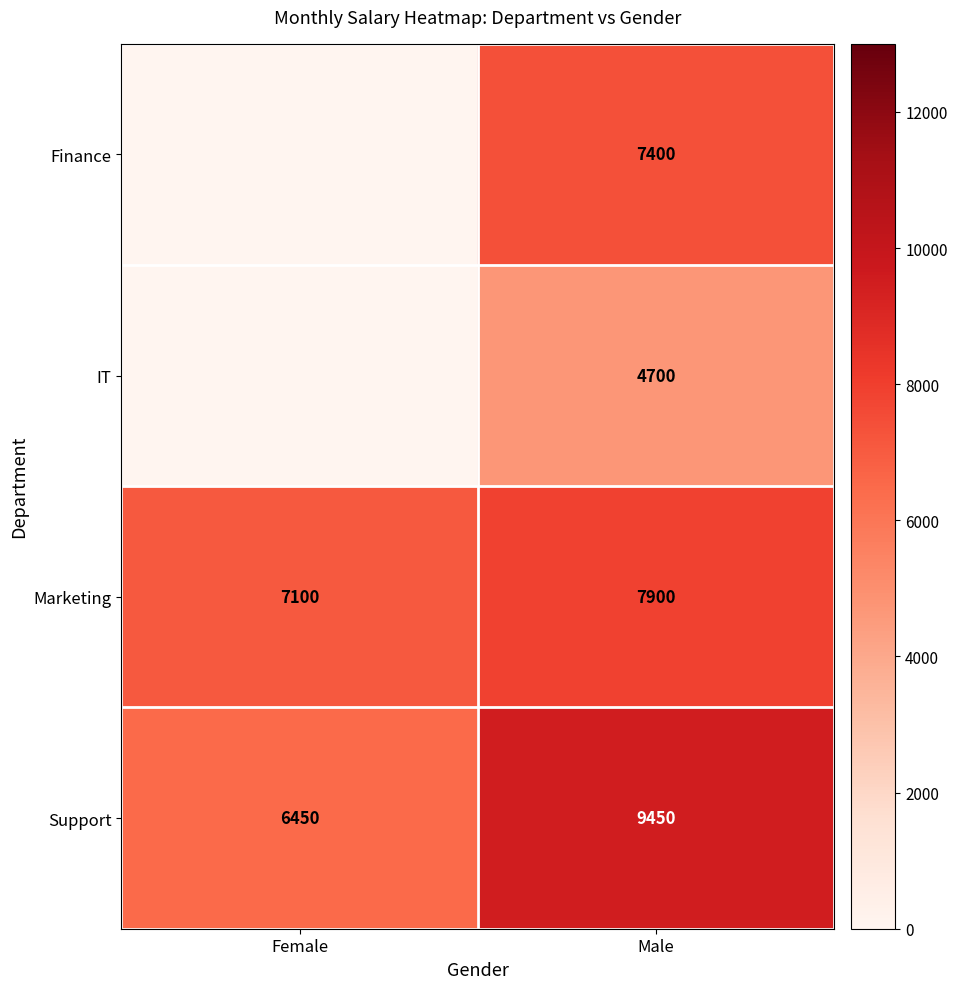

What is the maximum value shown in the chart?

9450.0